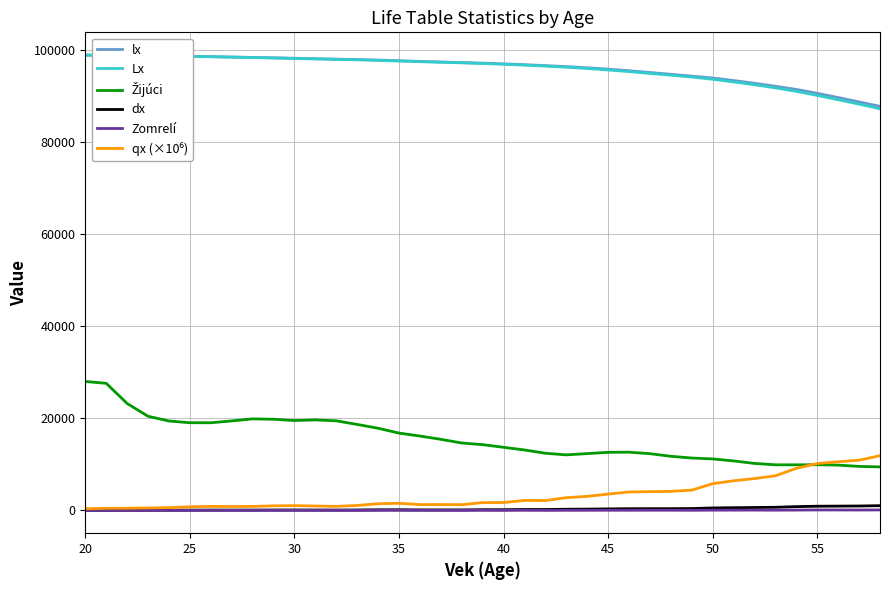

Count the number of data series in this chart.

6